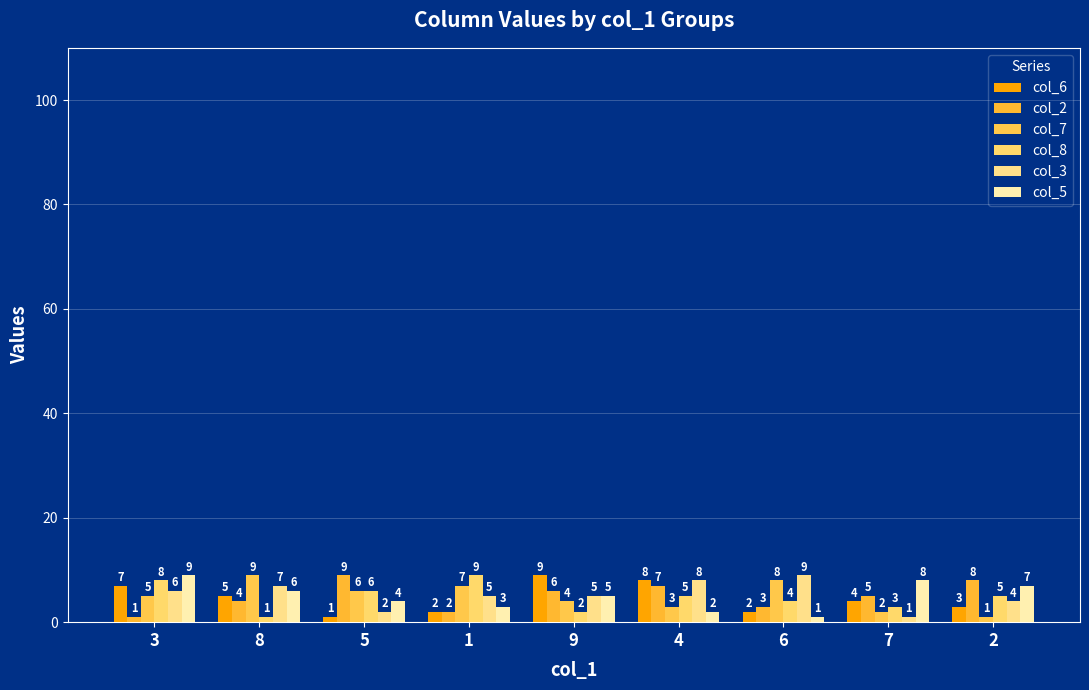

How many series are shown in this chart?

6